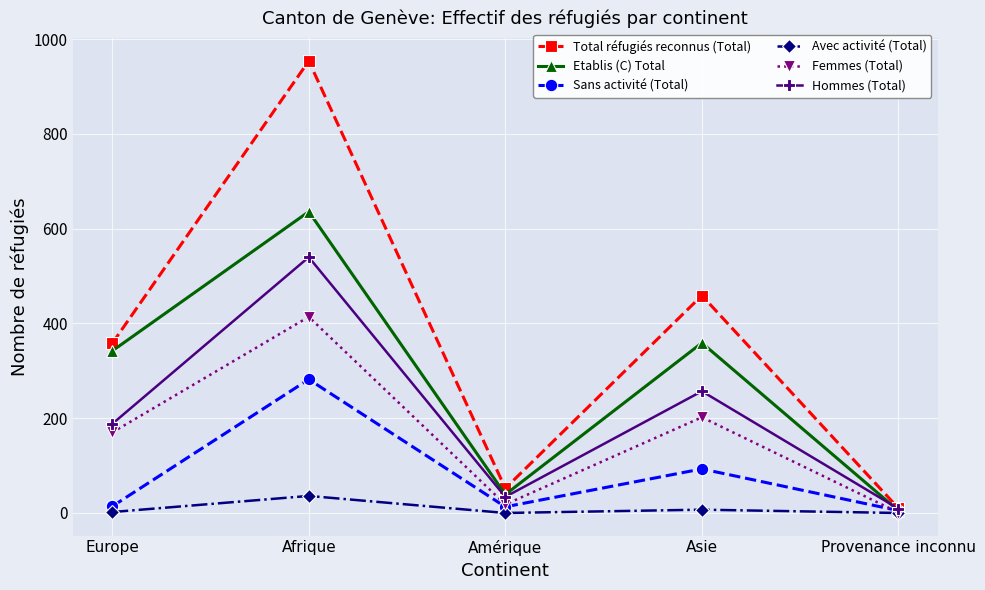

At which label does Total réfugiés reconnus (Total) reach its peak?

Afrique